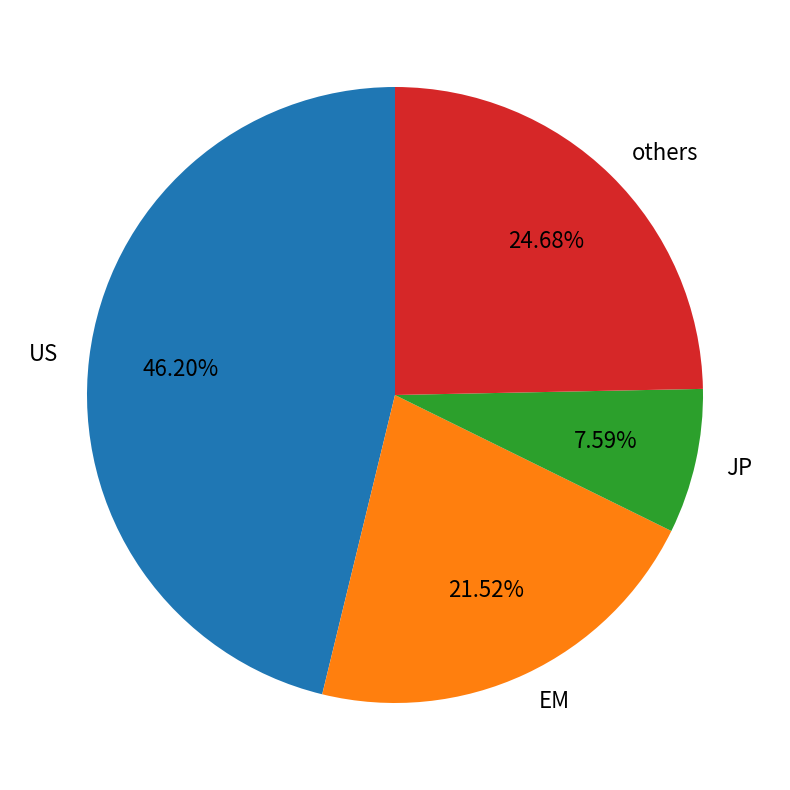

Is the sum of EM and US greater than half?

Yes